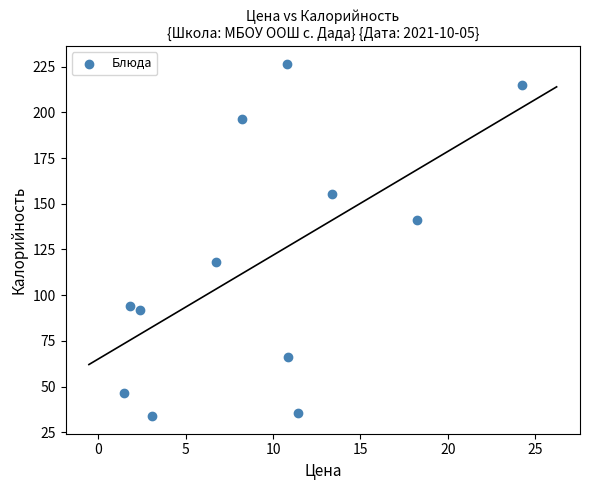

What is the average X value?

9.4